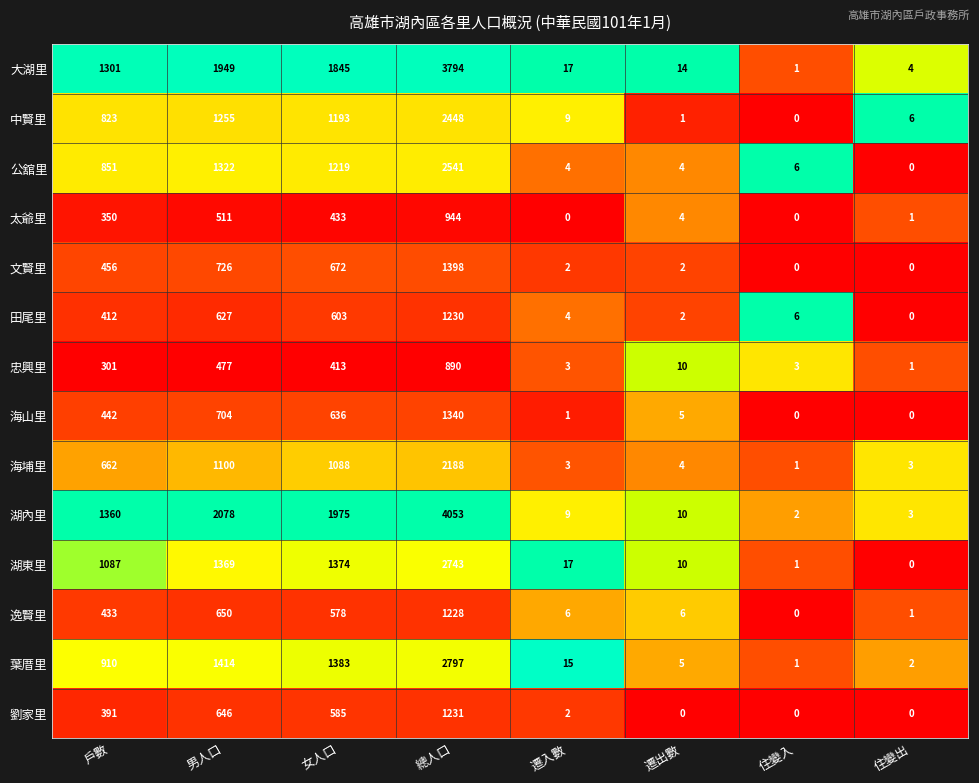

Which series changed the most between 遷出數 and 住變入?

大湖里